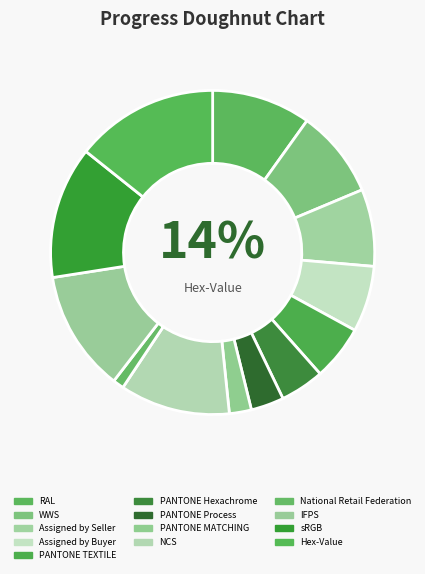

Approximately how many times larger is the value at NCS compared to RAL?

1.1